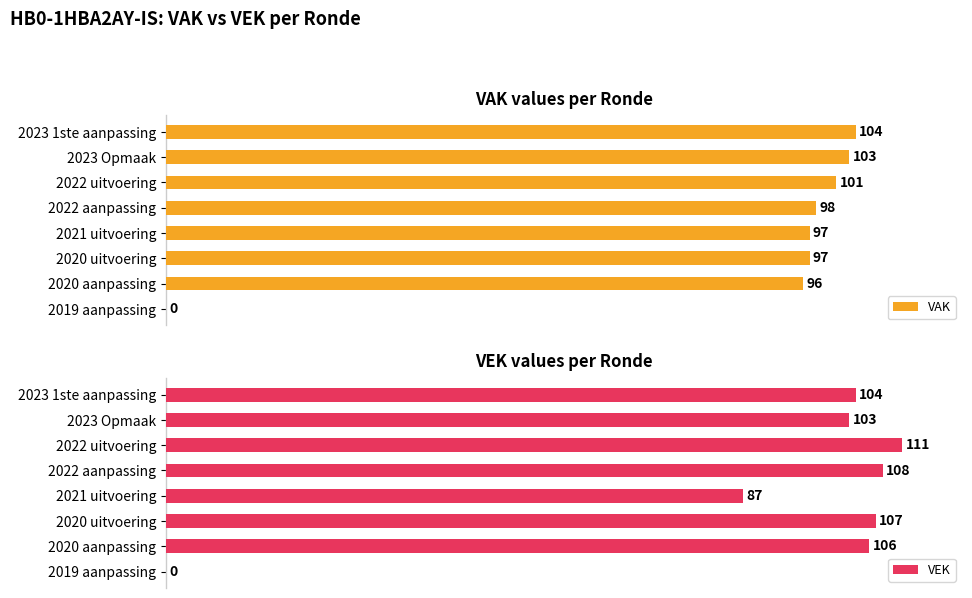

At which label is VAK closest to 52?

2020 aanpassing